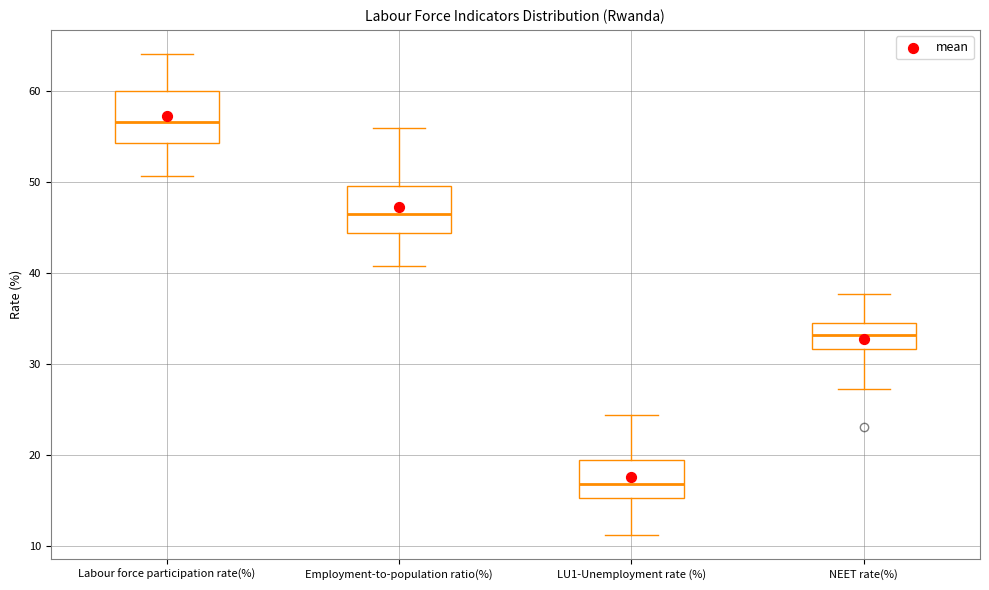

Where does the median line of the box for LU1-Unemployment rate (%) sit on the y-axis? The values are not printed on the chart, so give them approximately, as read against the axis.

17